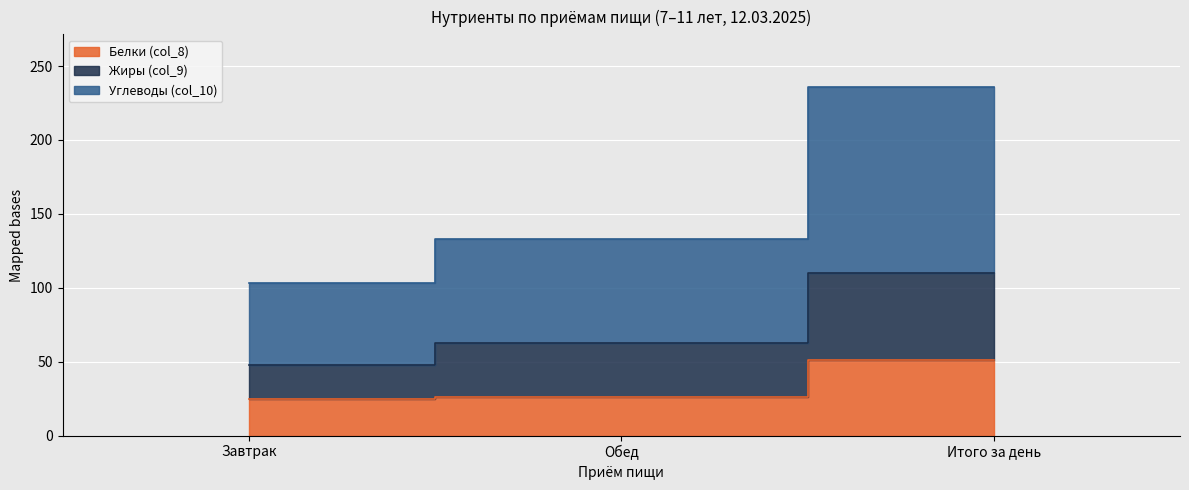

Reading left to right, transcribe all the data shown in this chart.

Белки (col_8): 24.7	26.4	51.1
Жиры (col_9): 47.7	62.4	110.1
Углеводы (col_10): 103.3	132.8	236.1